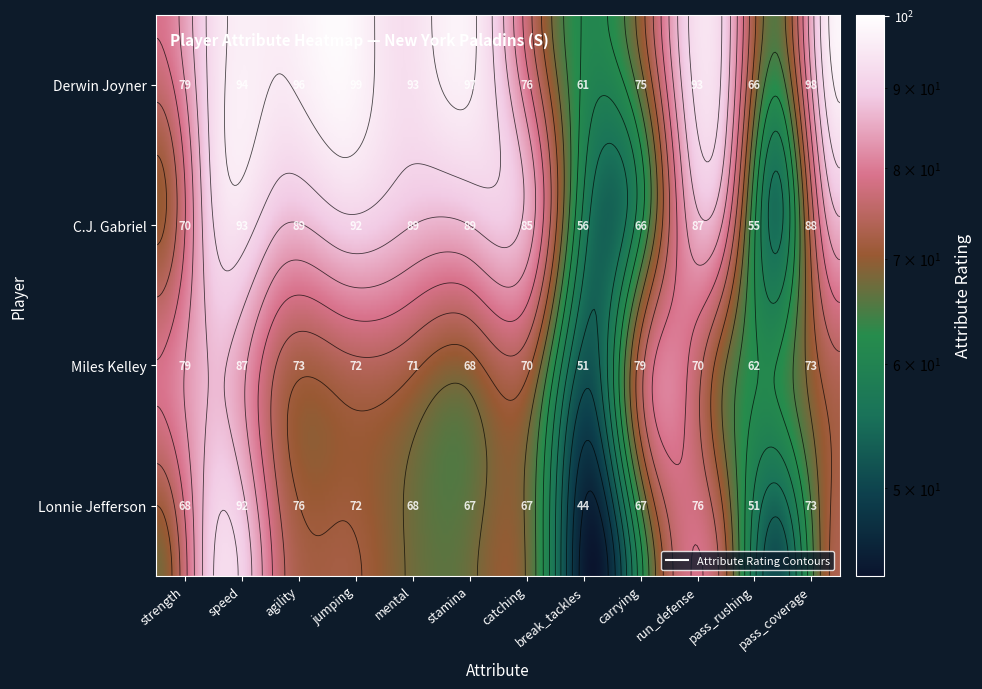

Reading left to right, what are all the values shown in this chart?

Derwin Joyner: strength=79	speed=94	agility=96	jumping=99	mental=93	stamina=97	catching=76	break_tackles=61	carrying=75	run_defense=93	pass_rushing=66	pass_coverage=98
C.J. Gabriel: strength=70	speed=93	agility=89	jumping=92	mental=89	stamina=89	catching=85	break_tackles=56	carrying=66	run_defense=87	pass_rushing=55	pass_coverage=88
Miles Kelley: strength=79	speed=87	agility=73	jumping=72	mental=71	stamina=68	catching=70	break_tackles=51	carrying=79	run_defense=70	pass_rushing=62	pass_coverage=73
Lonnie Jefferson: strength=68	speed=92	agility=76	jumping=72	mental=68	stamina=67	catching=67	break_tackles=44	carrying=67	run_defense=76	pass_rushing=51	pass_coverage=73